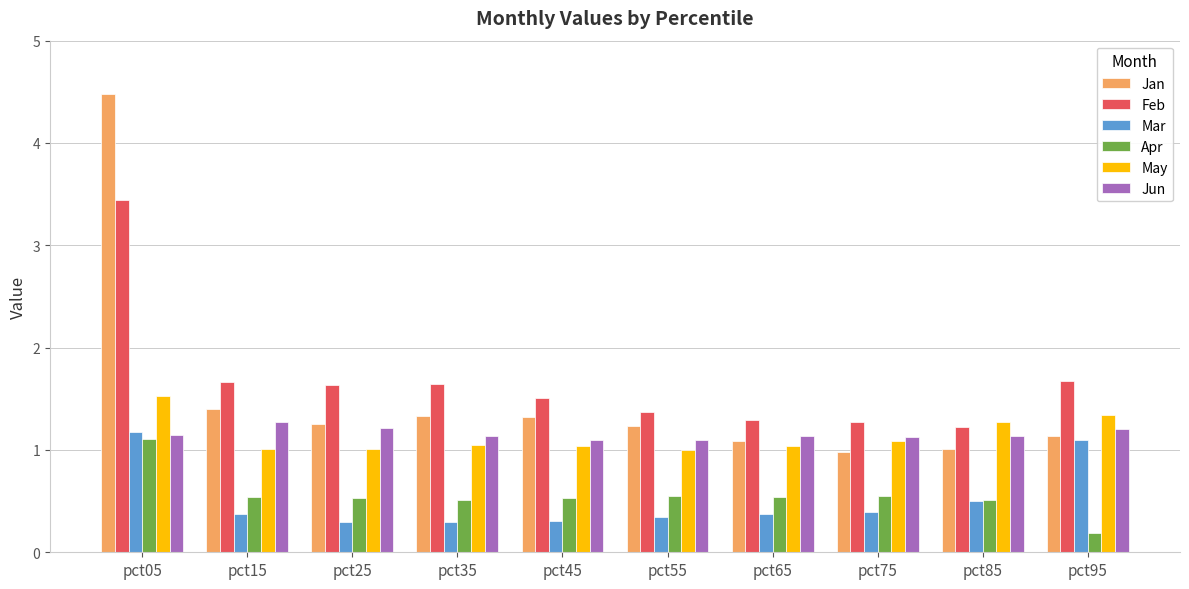

What is the sum of the Mar values at pct15 and pct25?

0.7